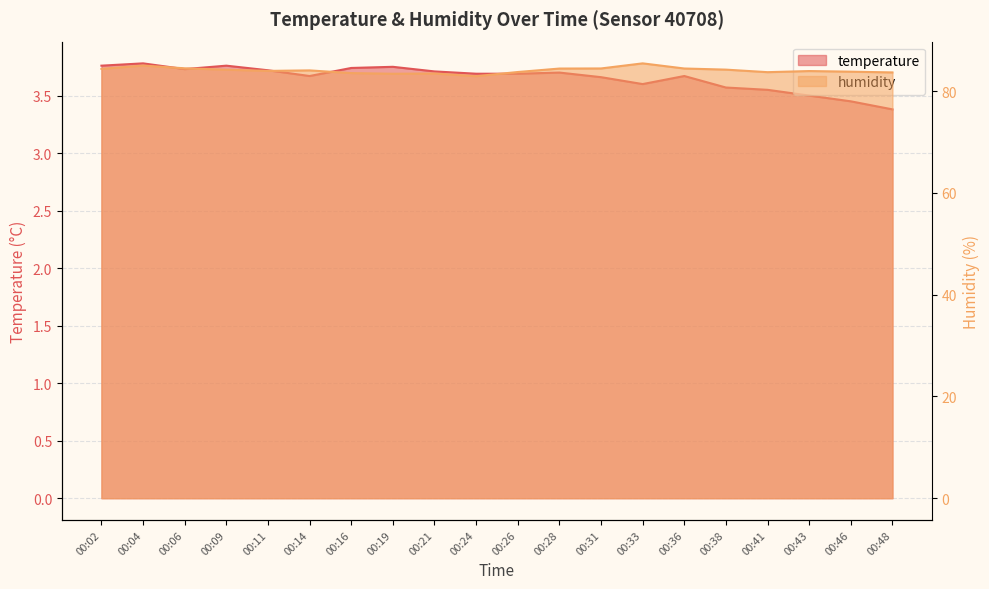

How many values in the humidity series are below 84?

10